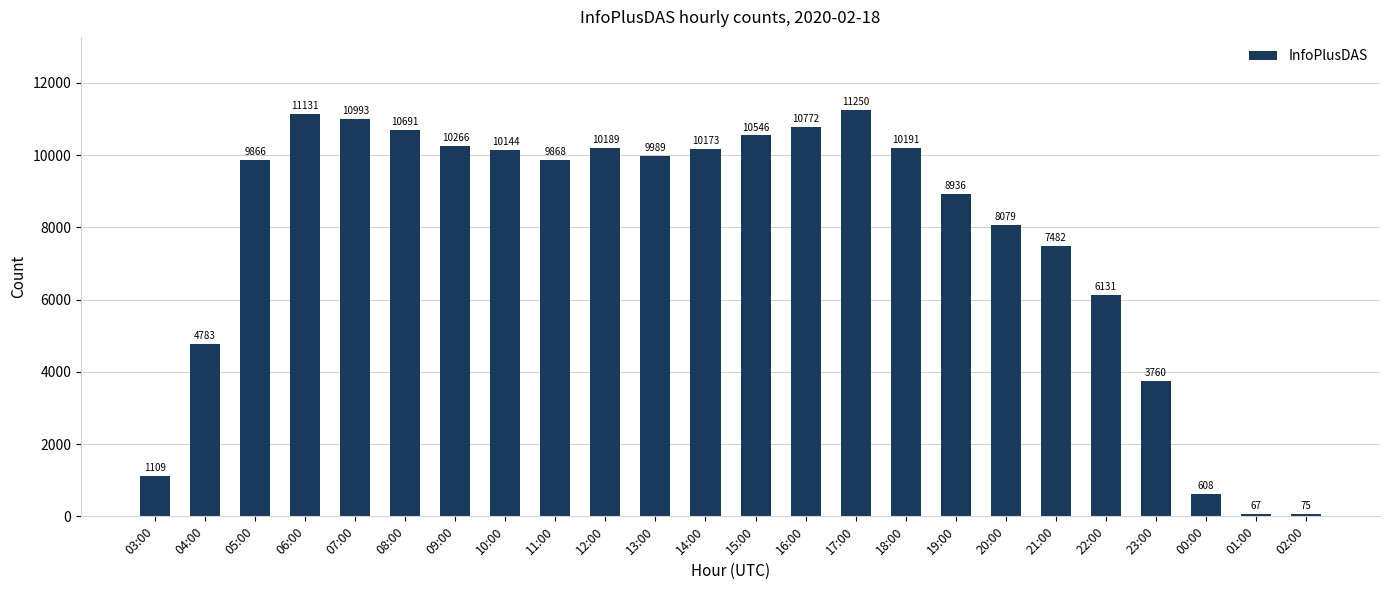

The value at 11:00 is 13649. True or false?

False